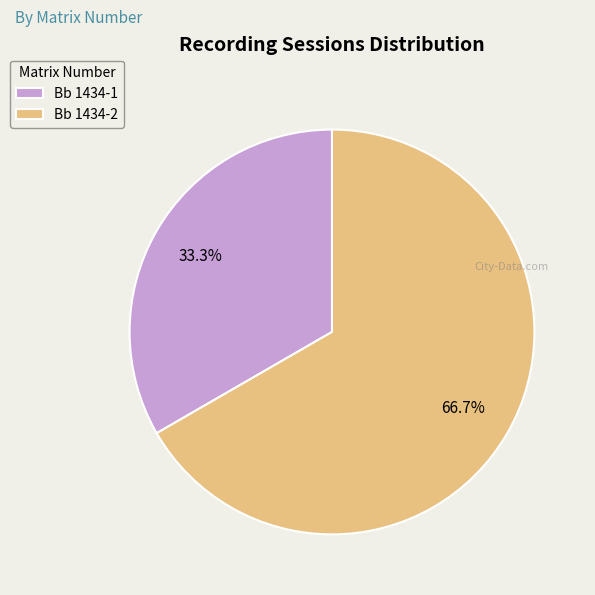

To the nearest percent, what is the average slice percentage?

50%